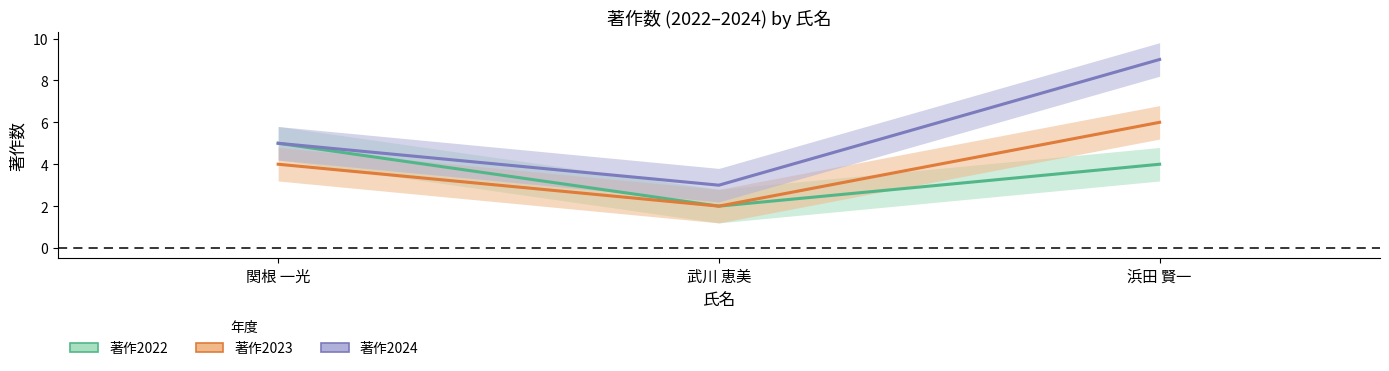

At how many categories does at least one series exceed 3?

2